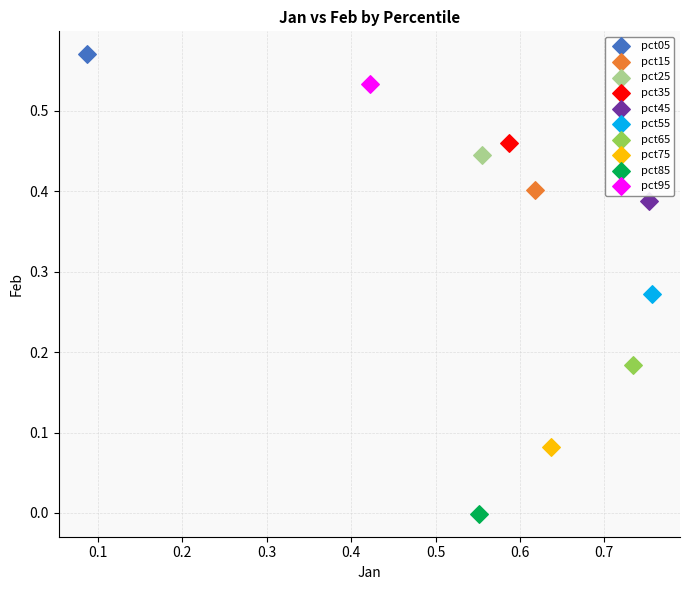

What are all the series names shown in the legend?

pct05, pct15, pct25, pct35, pct45, pct55, pct65, pct75, pct85, pct95